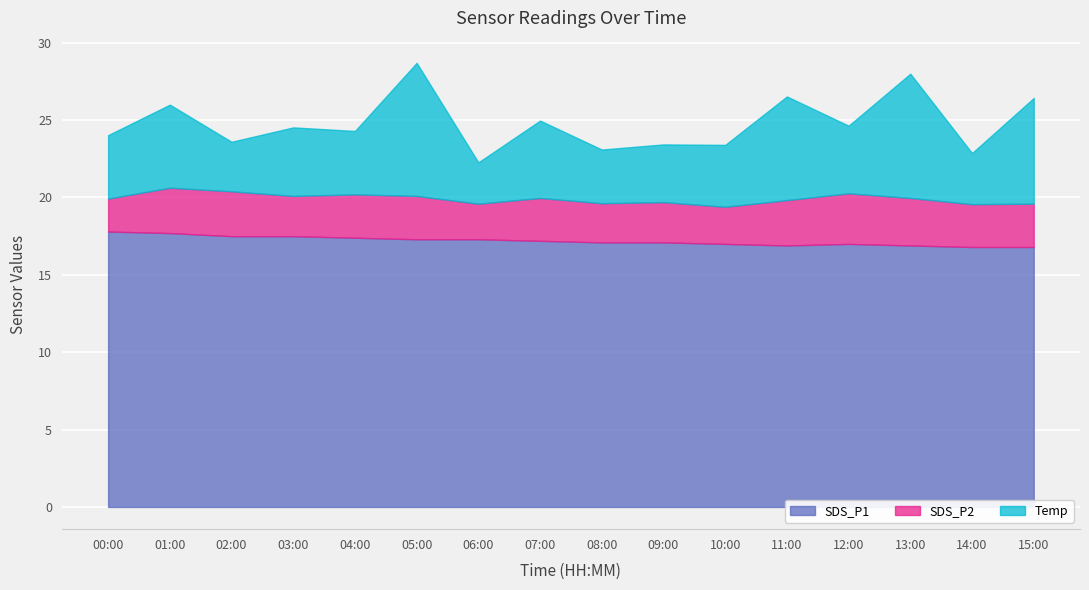

What is the difference between the highest and lowest values at 15:00?

14.0